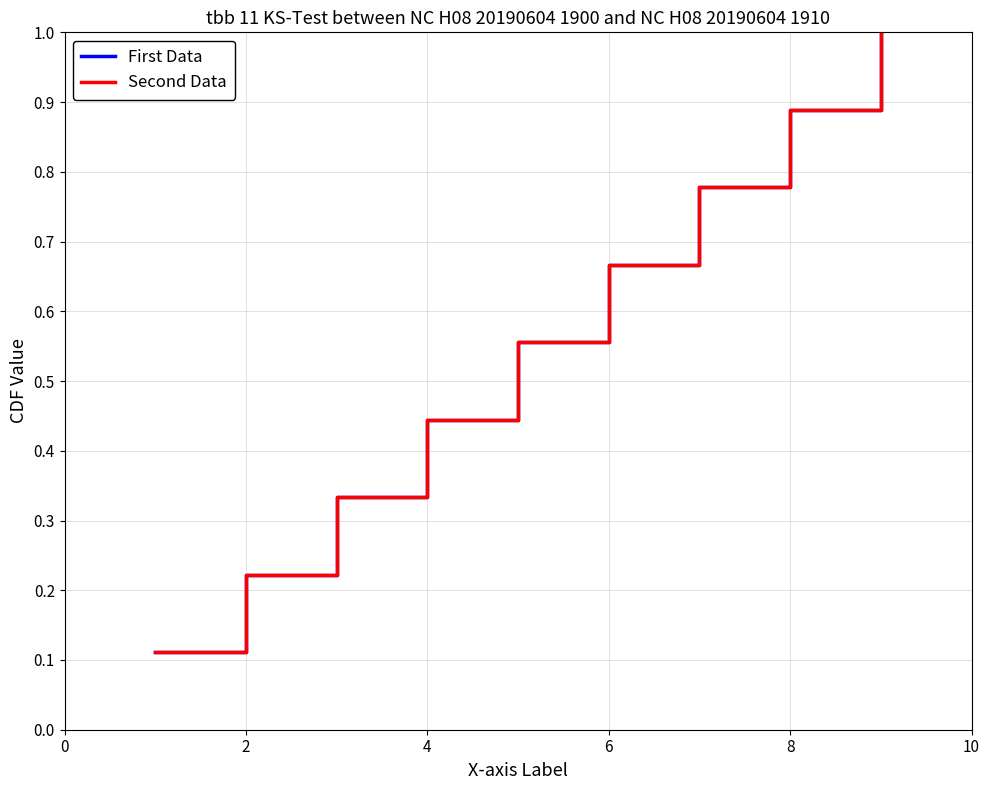

Does the chart have visible grid lines?

Yes